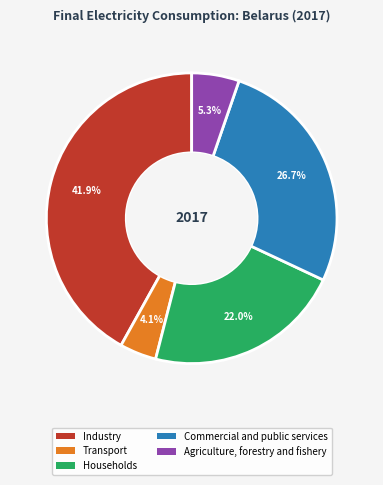

Which slice is the largest?

Industry